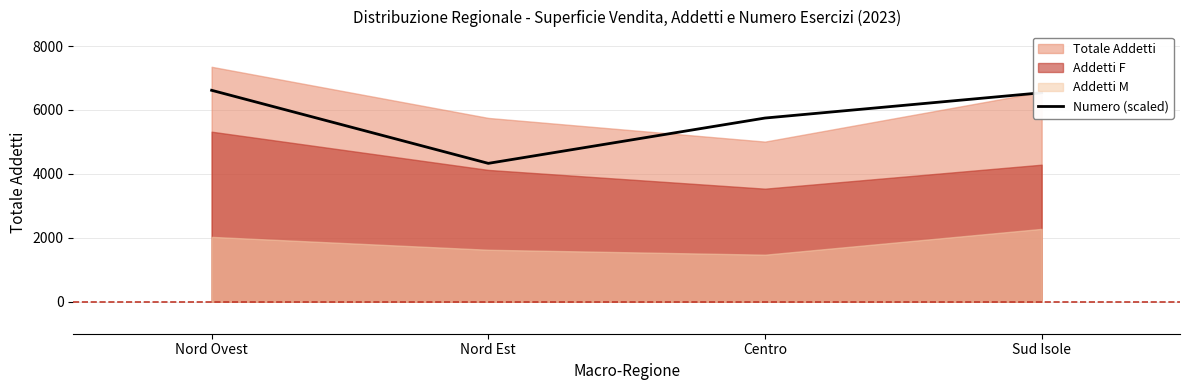

Where is the data nearest to the value 5472?

Centro